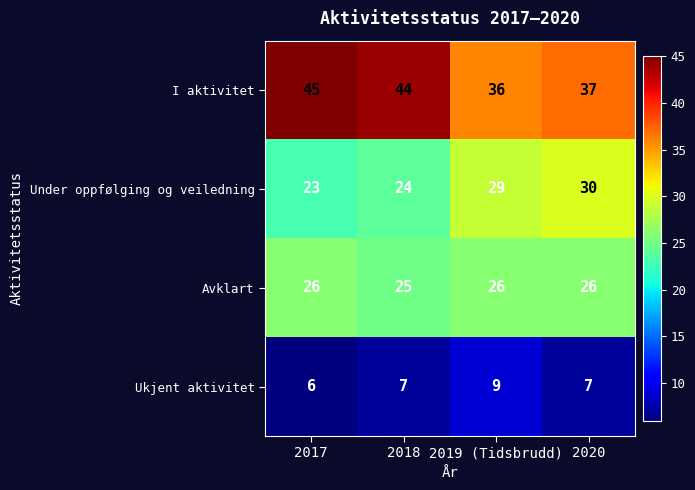

Rank the series by their maximum value, from highest to lowest.

I aktivitet, Under oppfølging og veiledning, Avklart, Ukjent aktivitet